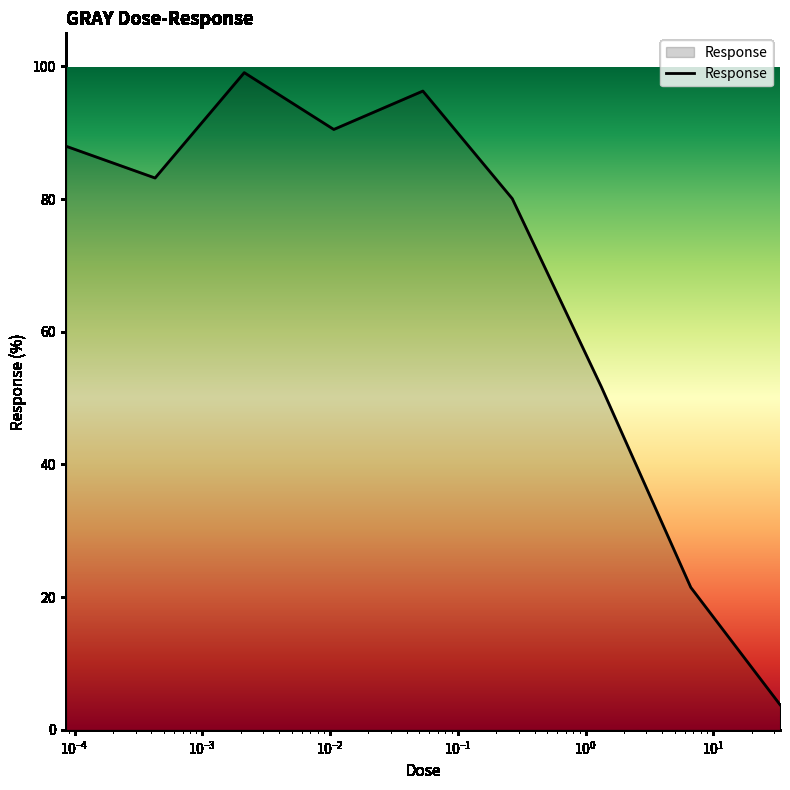

How many values exceed 83?

5